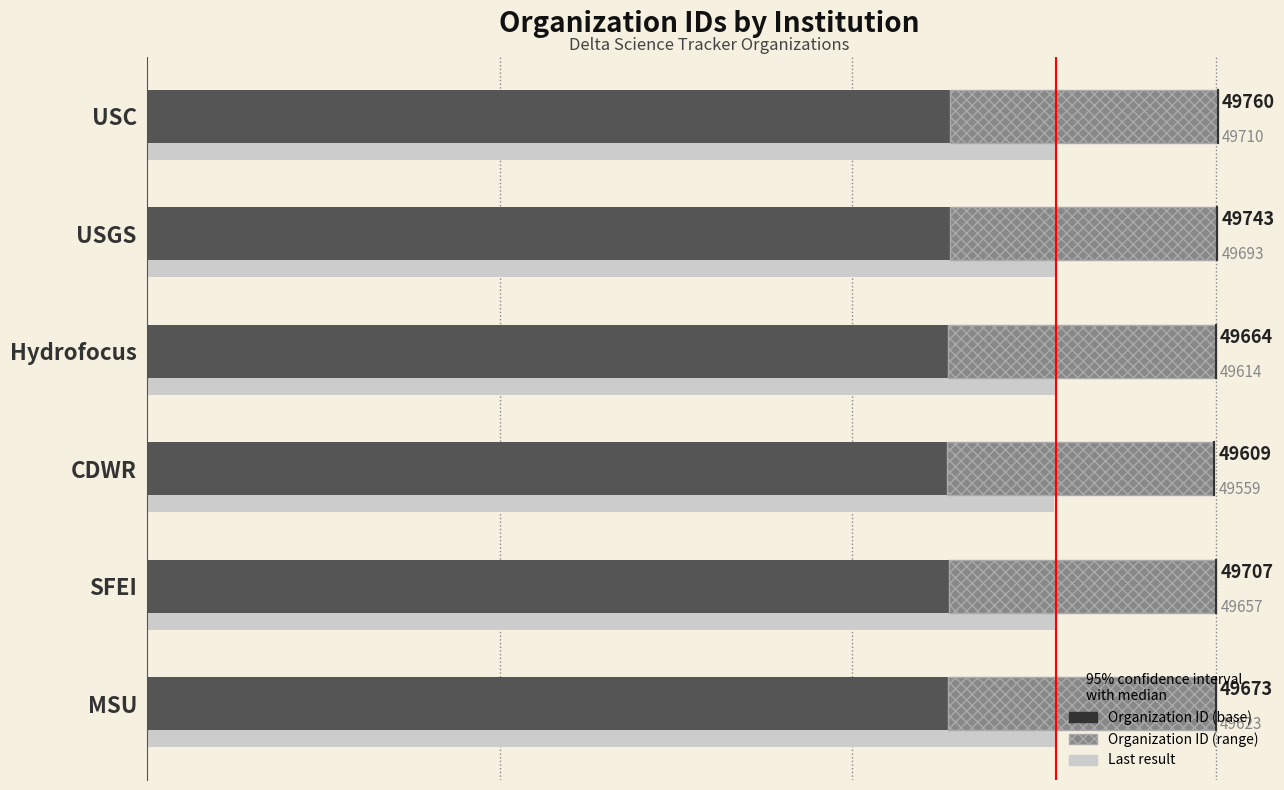

How many bars are there in total?

18